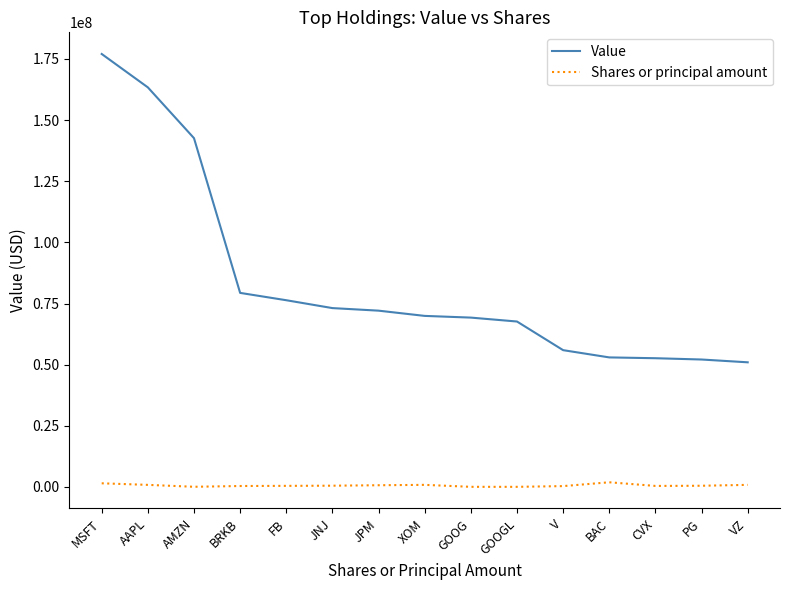

True or false: Value has a value of 27239451 at GOOG.

False